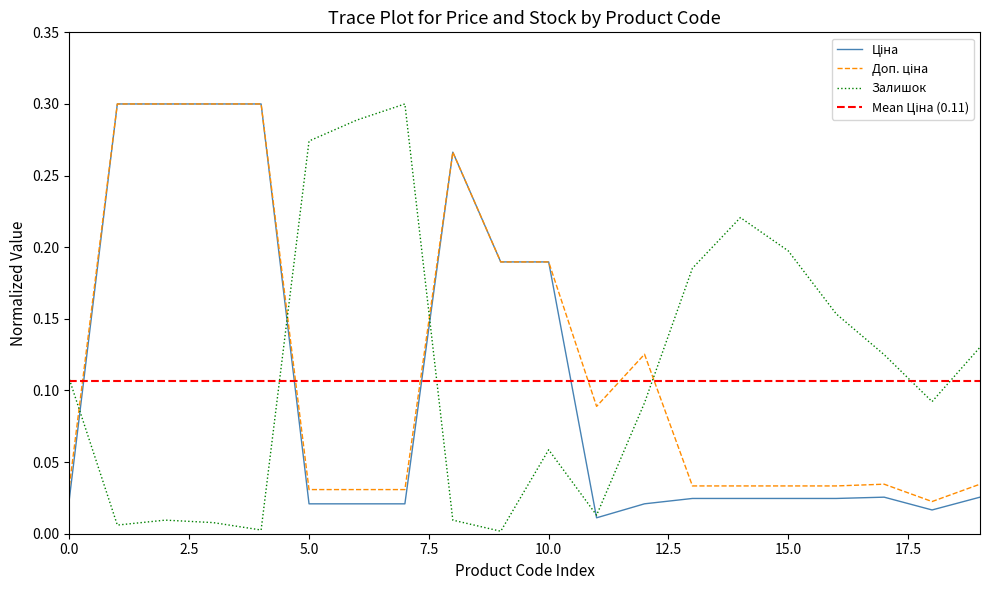

Reading left to right, what are all the values shown in this chart?

Ціна: 0.0	0.3	0.3	0.3	0.3	0.0	0.0	0.0	0.3	0.2	0.2	0.0	0.0	0.0	0.0	0.0	0.0	0.0	0.0	0.0
Доп. ціна: 0.0	0.3	0.3	0.3	0.3	0.0	0.0	0.0	0.3	0.2	0.2	0.1	0.1	0.0	0.0	0.0	0.0	0.0	0.0	0.0
Залишок: 0.1	0.0	0.0	0.0	0.0	0.3	0.3	0.3	0.0	0.0	0.1	0.0	0.1	0.2	0.2	0.2	0.2	0.1	0.1	0.1